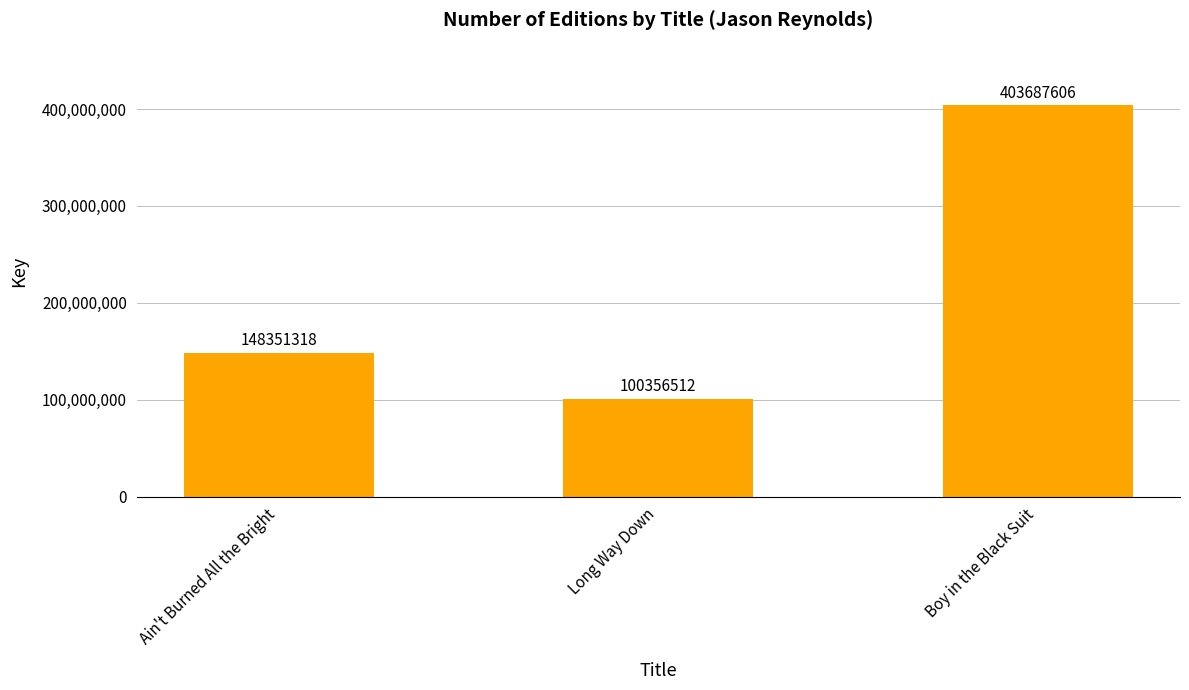

Reading right to left, what are all the values shown in this chart?

403687606	100356512	148351318